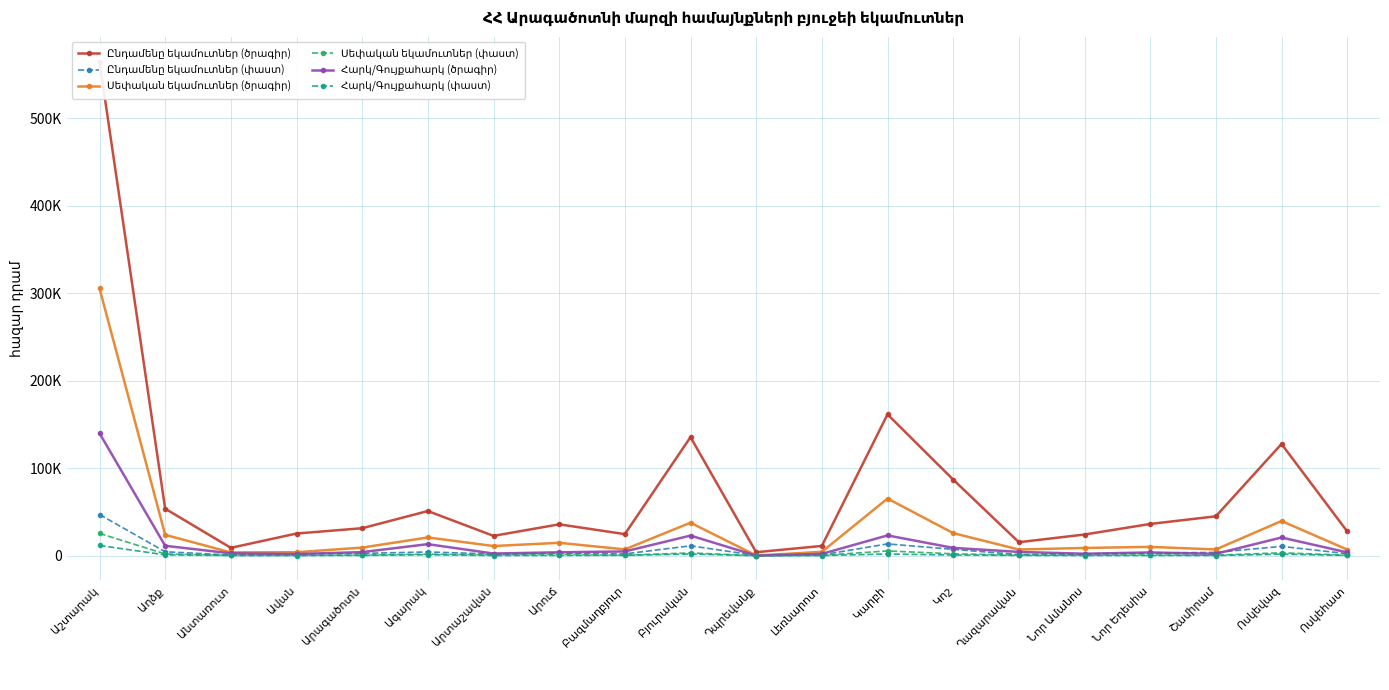

What is the total value across all series at Նոր Ամանոս?

38203.4